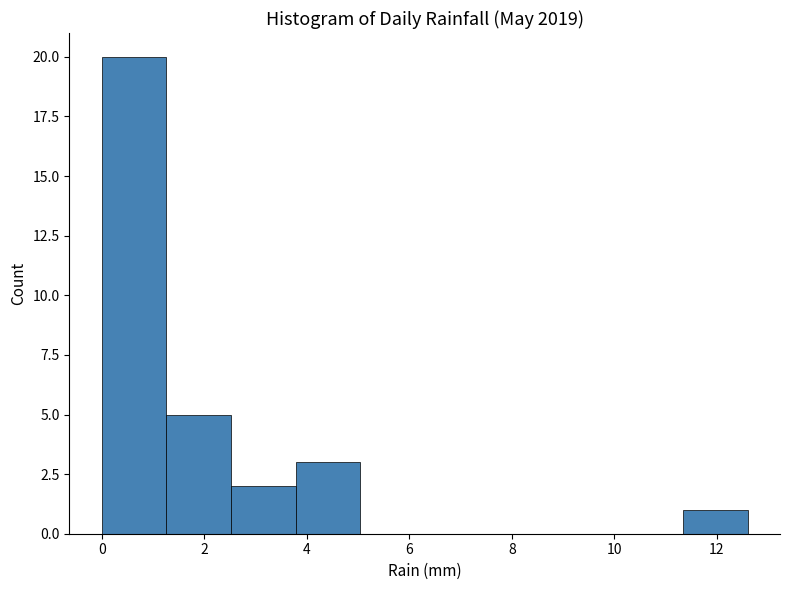

What is the height of the bar covering 0.00 to 1.26 on the x-axis? Neither the bar edges nor the heights are printed on the chart, so give them approximately, as read against the axes.

20